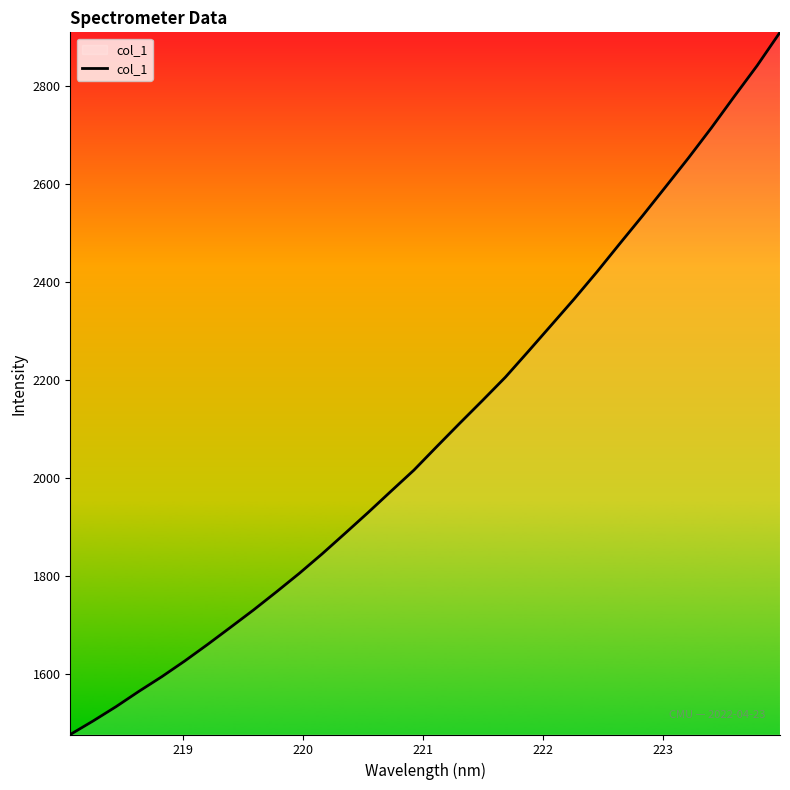

What is the maximum value shown in the chart?

2909.5